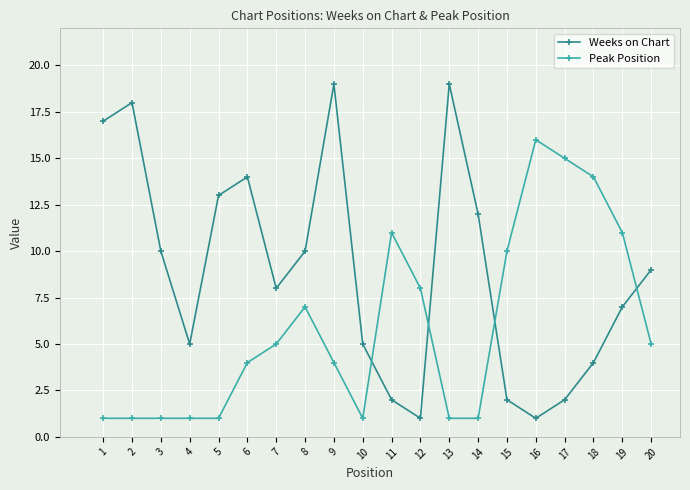

Is the value of Peak Position at 7 greater than the value of Weeks on Chart at 9?

No